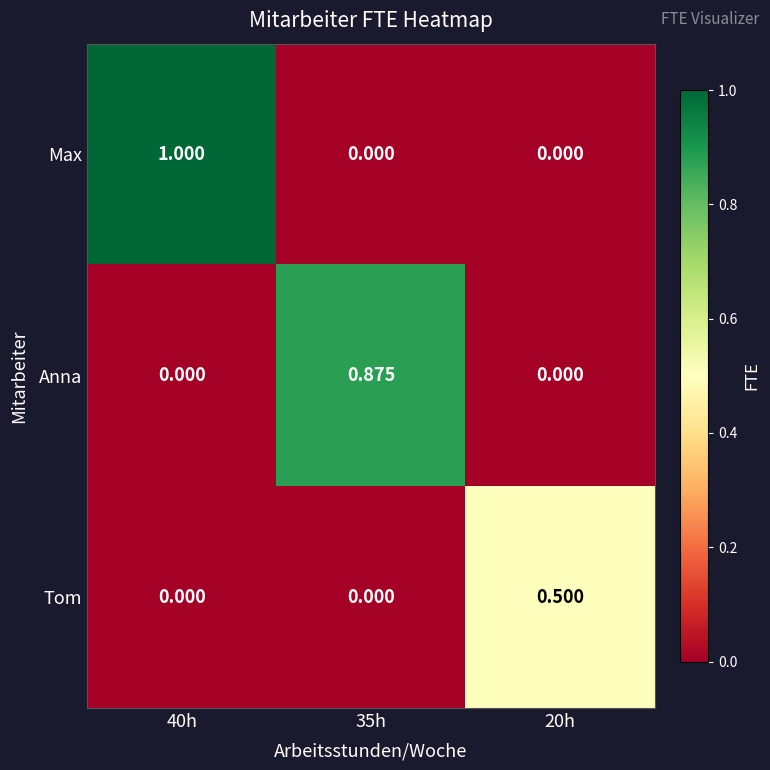

List the series in order of their peak value, lowest first.

Tom, Anna, Max